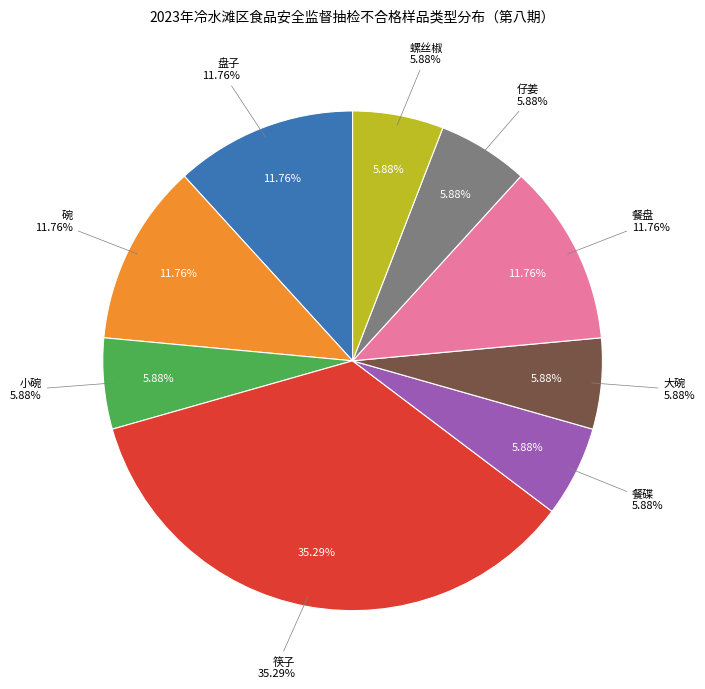

Which slice is the largest?

筷子